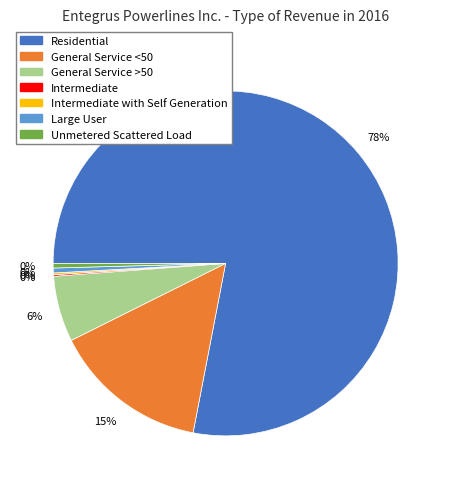

To the nearest percent, what is the average slice percentage?

14%